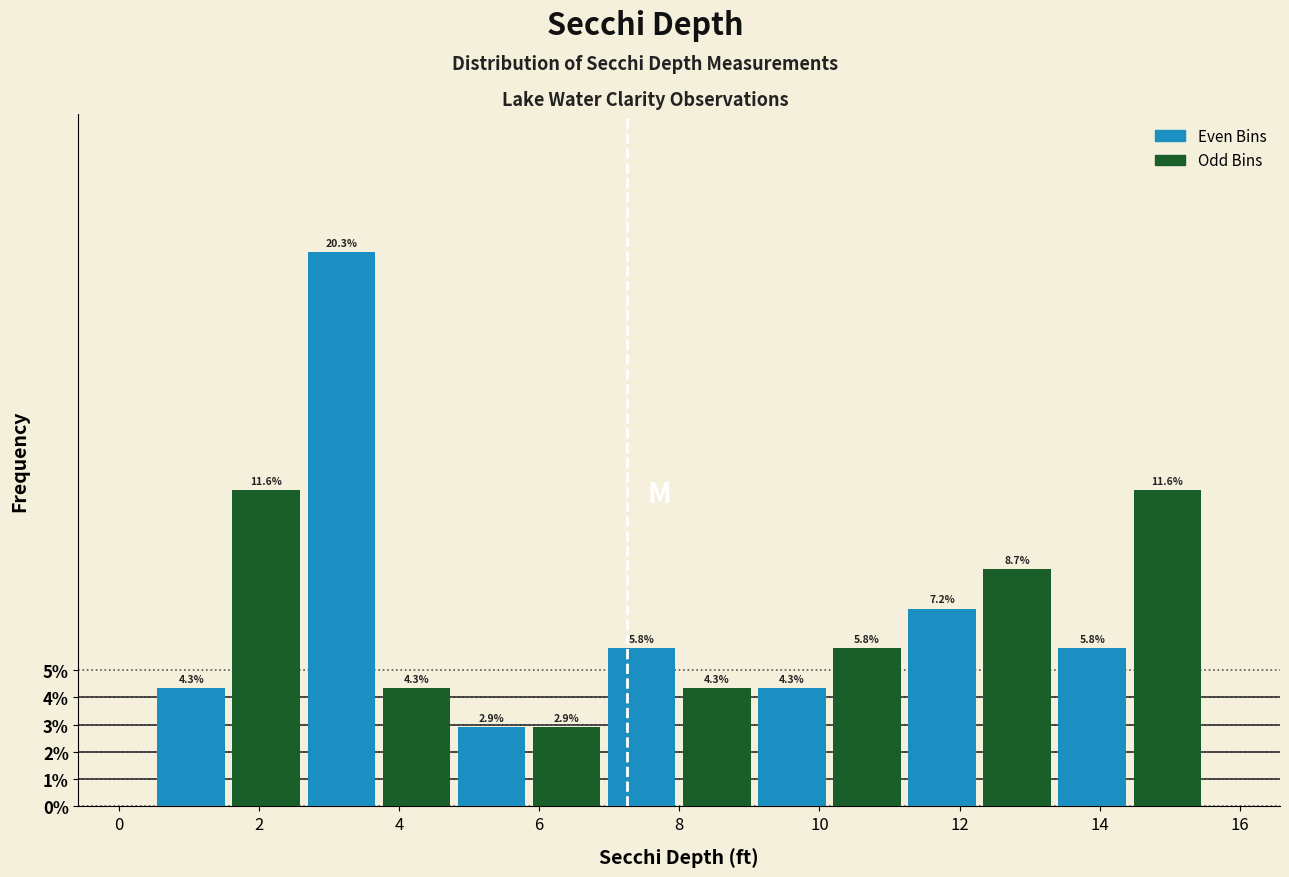

What is the height of the bar covering 3.8 to 4.8 on the x-axis? The bar edges are not printed on the chart, so give them approximately, as read against the axis.

4.3